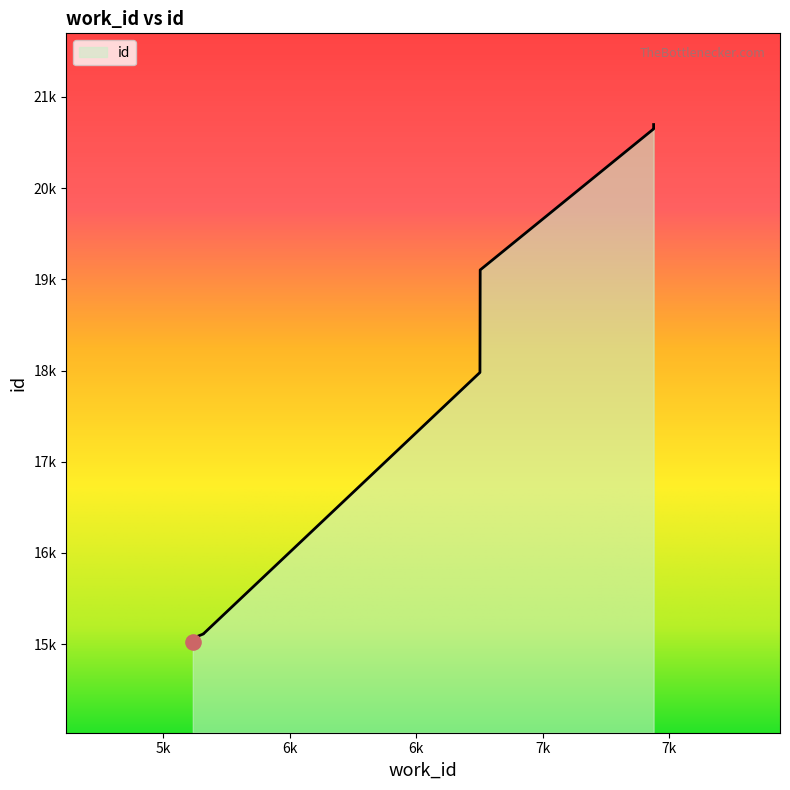

What is the change in value from 5616 to 7439?

+5638